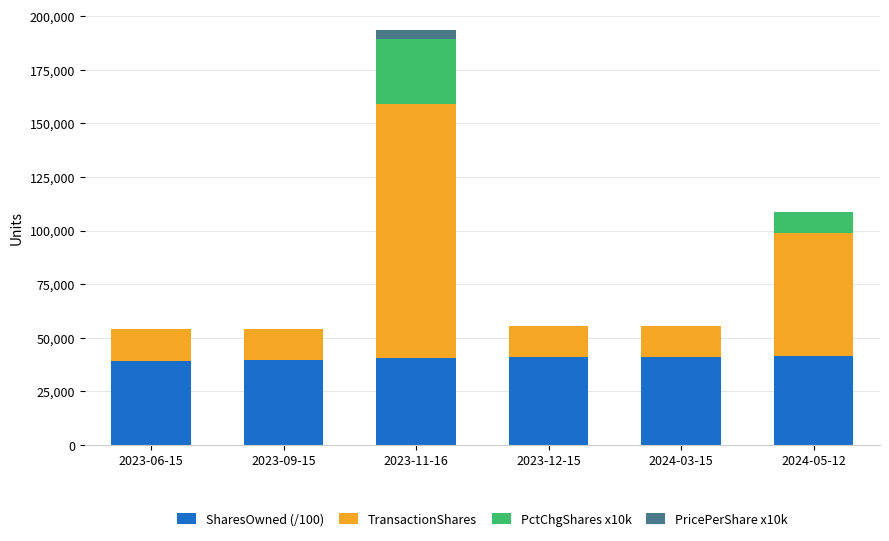

What is the sum of all SharesOwned (/100) values?

243095.5